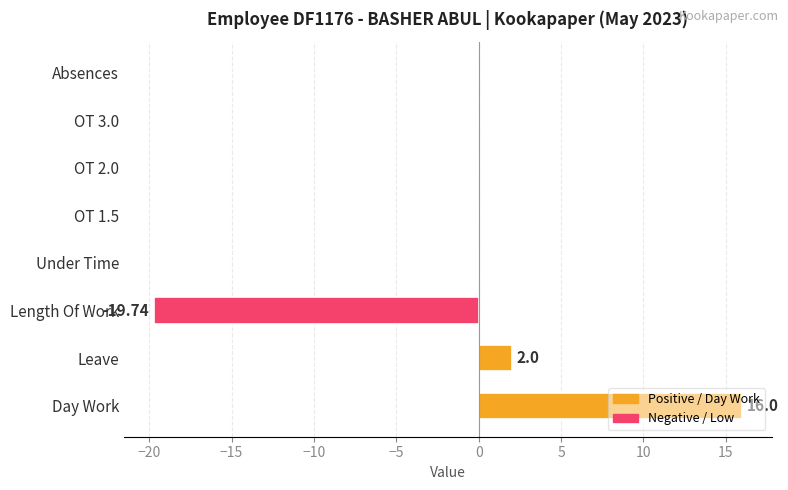

At which category does the chart reach its peak across all series?

Day Work